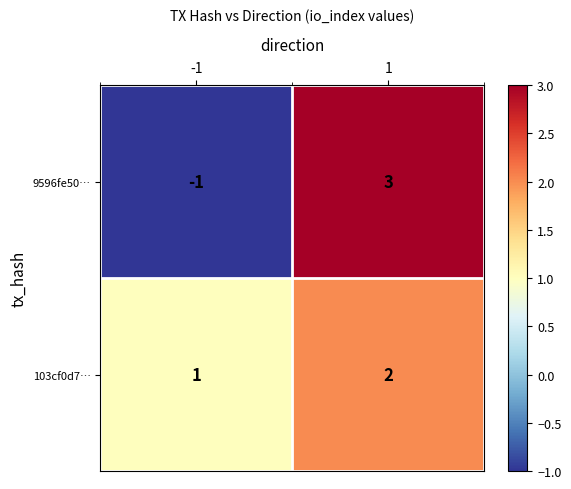

How many values in the 9596fe50… series are below 3?

1